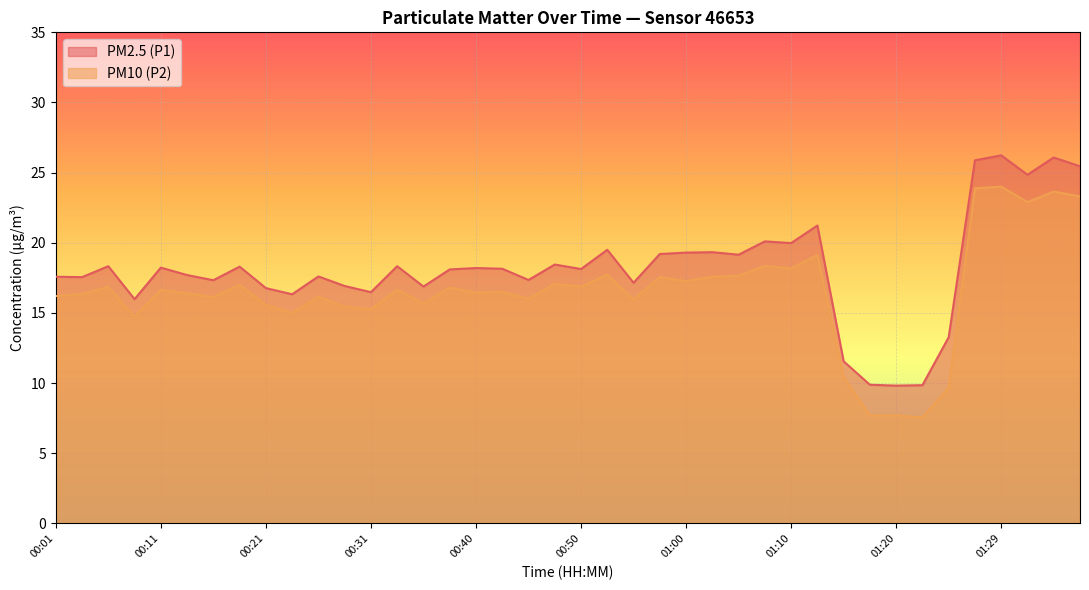

Which series has the largest total across all categories?

PM2.5 (P1)